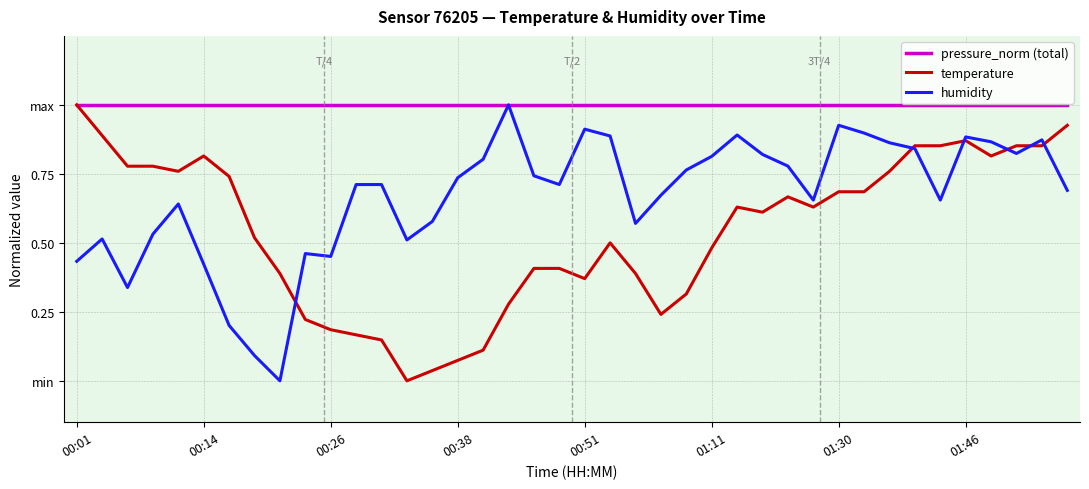

Does the chart have visible grid lines?

Yes